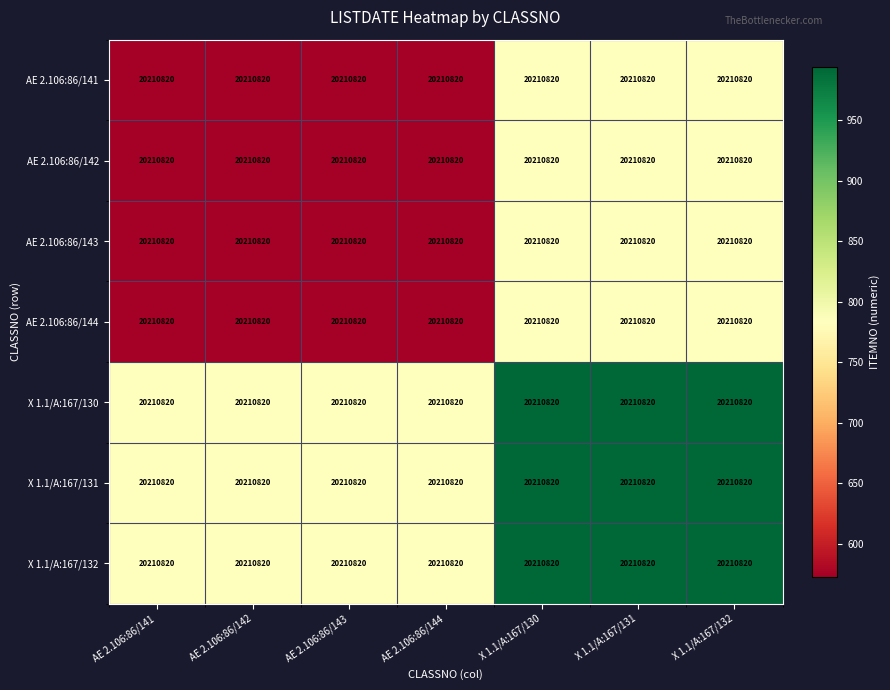

At how many categories does at least one series exceed 838?

3